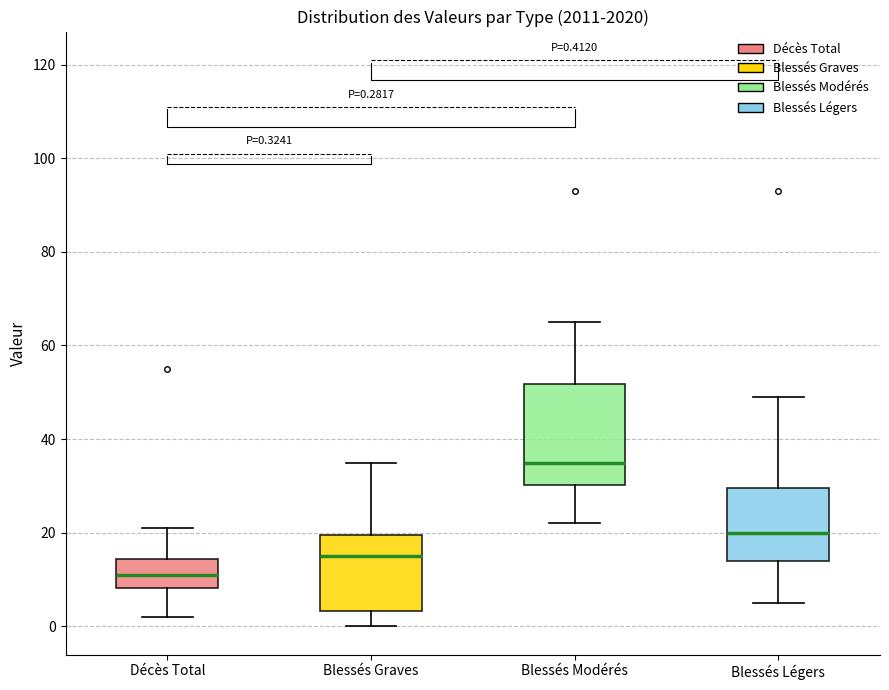

Which box has the highest median line?

Blessés Modérés